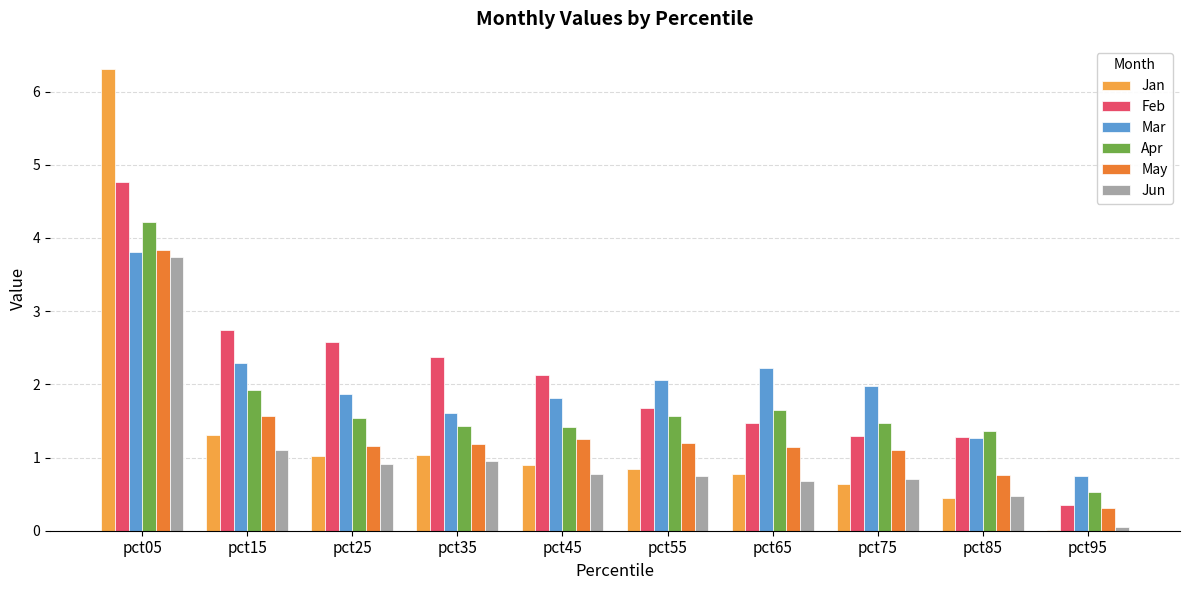

At which label does May reach its peak?

pct05